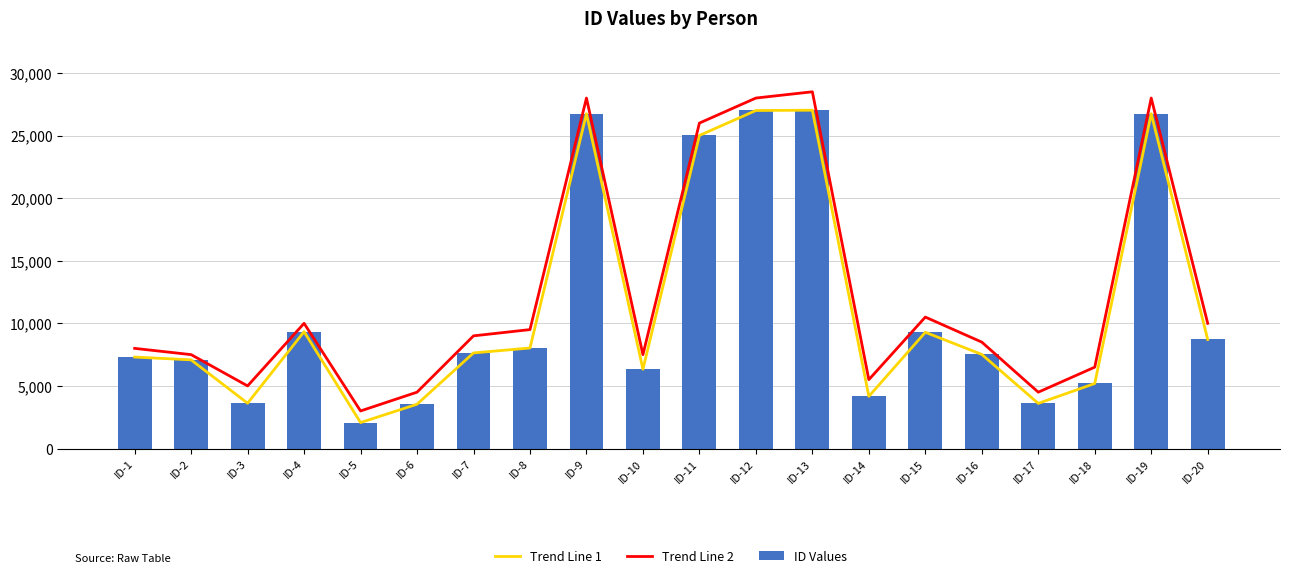

What is the greatest value displayed?

28500